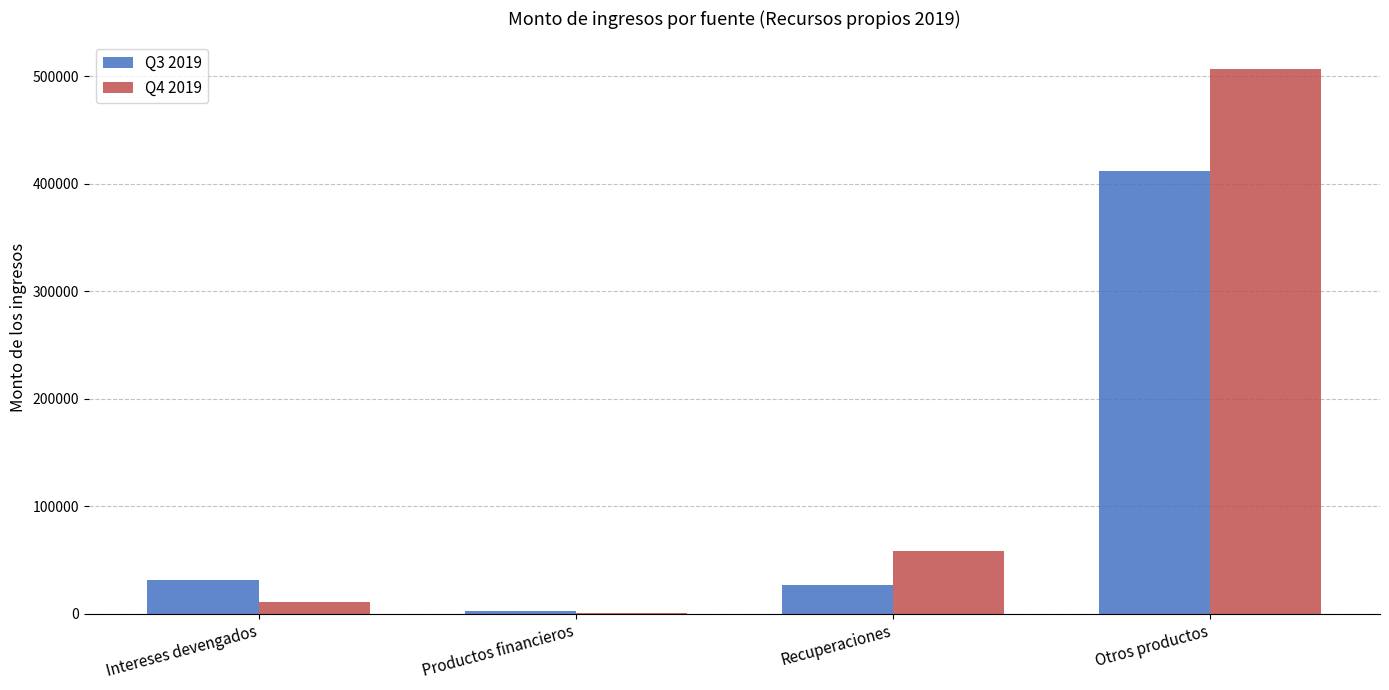

What is the sum of the Q3 2019 values at Recuperaciones and Intereses devengados?

57676.7